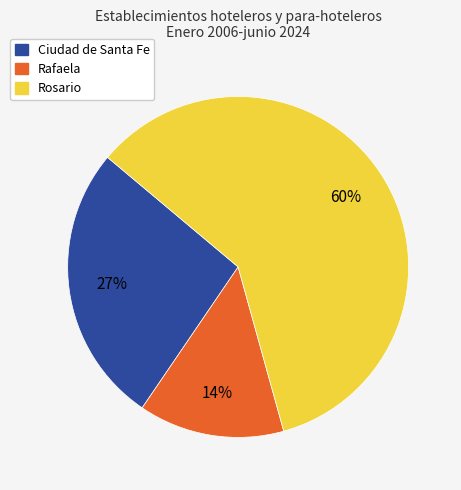

Does Rosario account for over 50% of the chart?

Yes